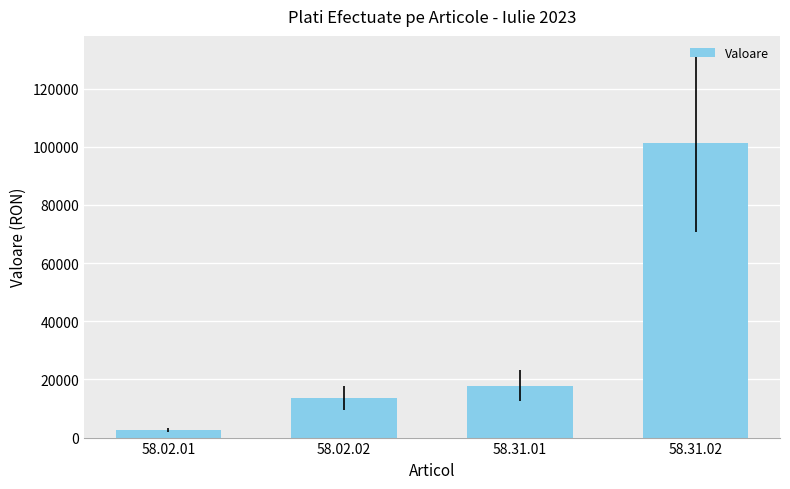

What is the label of the 4th bar from the right?

58.02.01